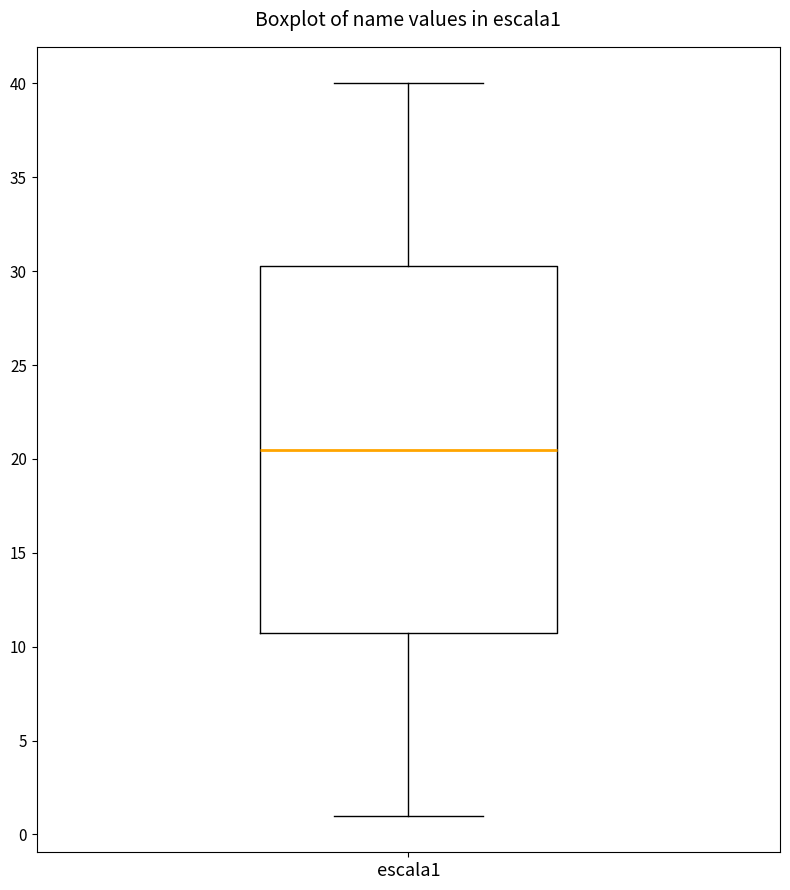

Read this box plot against the y-axis: the position of the median line, the range covered by the box, and the ends of both whiskers. The values are not printed on the chart, so give them approximately, as read against the axis.

median 20.5, box 11.0 to 30.5, whiskers 1.0 to 40.0